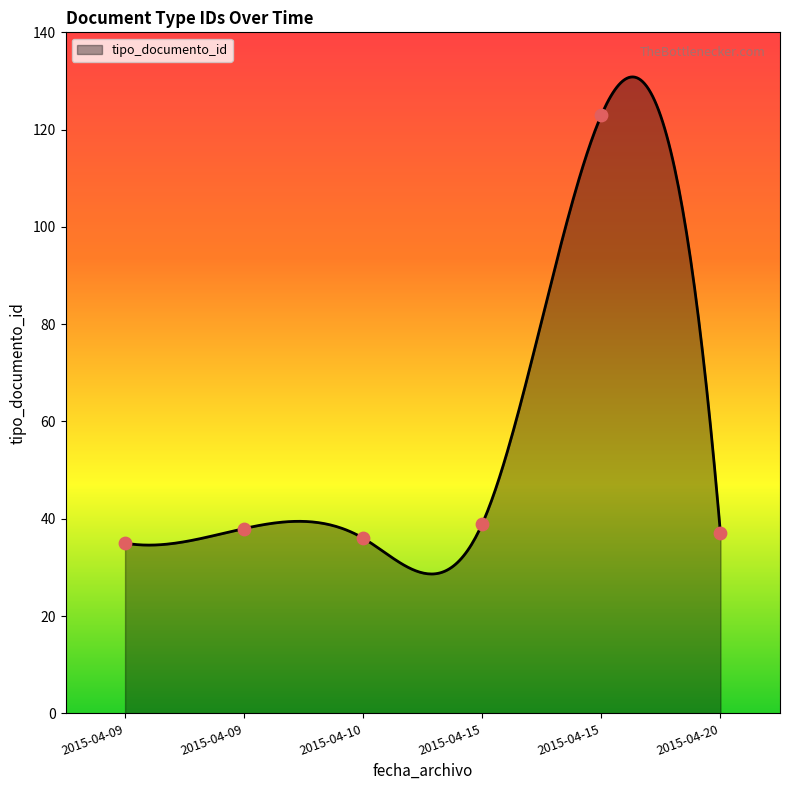

What is the change in value from 2015-04-09 to 2015-04-10?

+1